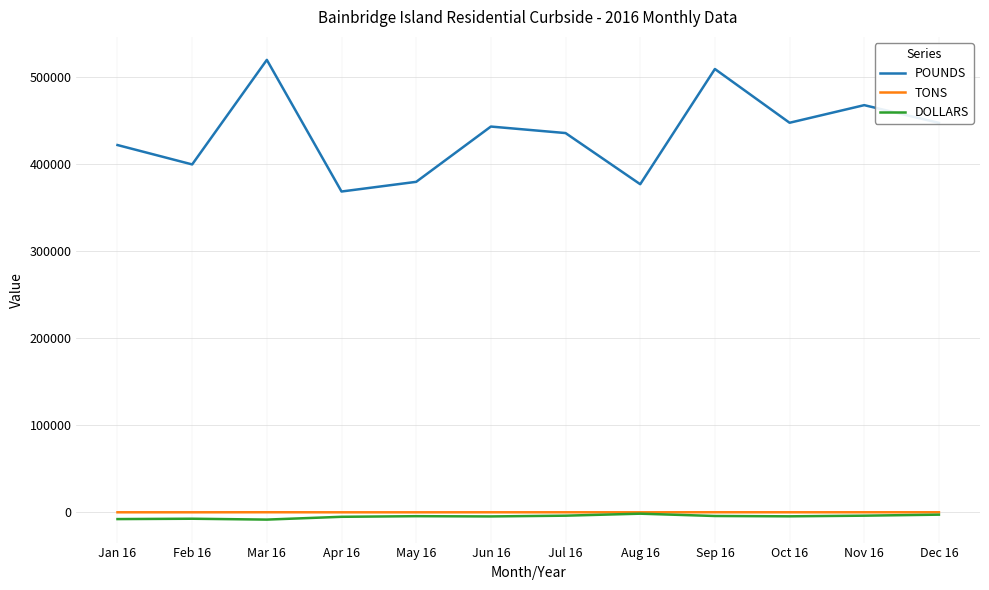

True or false: POUNDS and DOLLARS cross at least once.

False